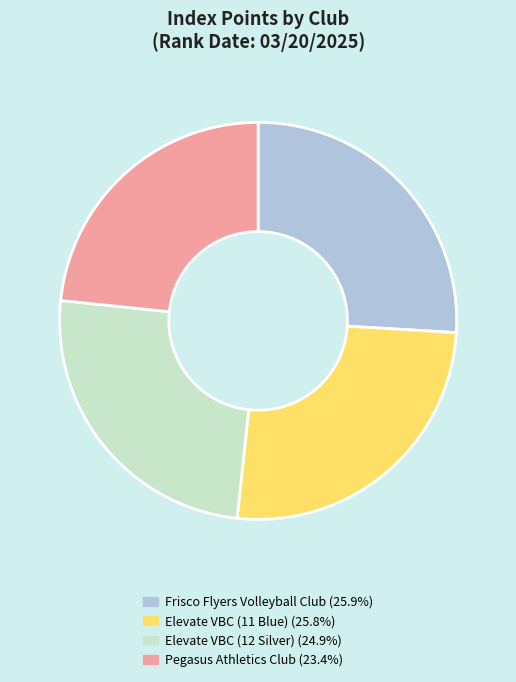

Which has a higher value, Elevate VBC (11 Blue) or Elevate VBC (12 Silver)?

Elevate VBC (11 Blue)